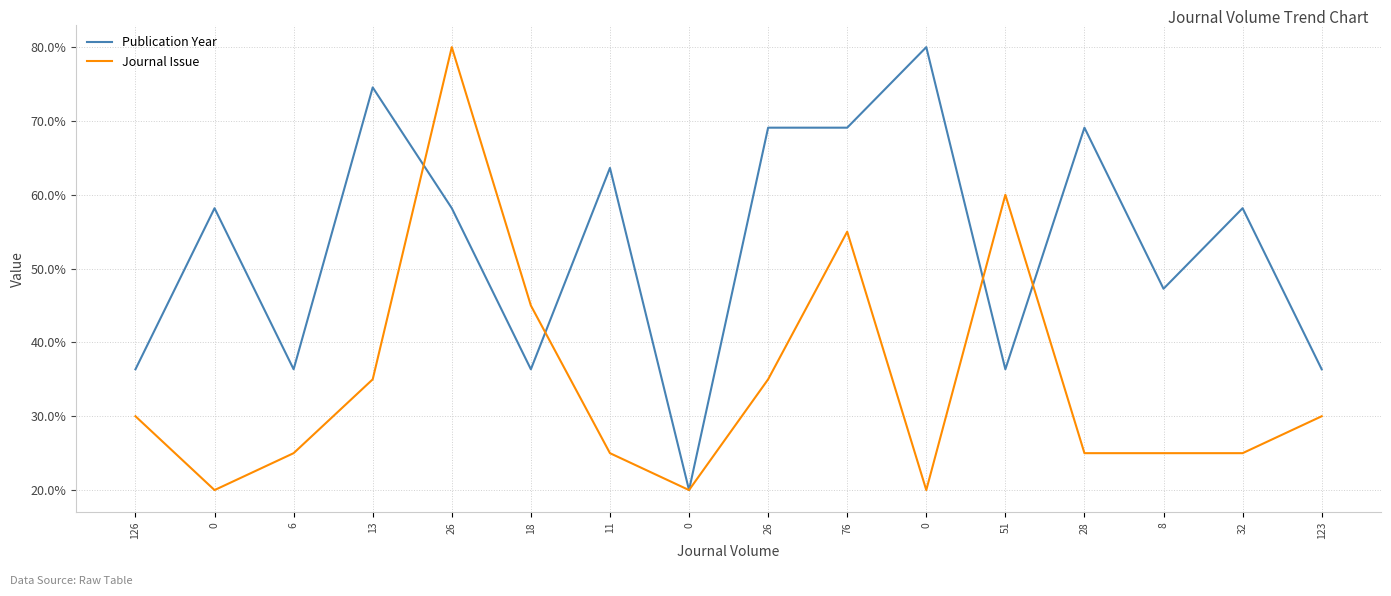

How many lines are shown in the chart?

2